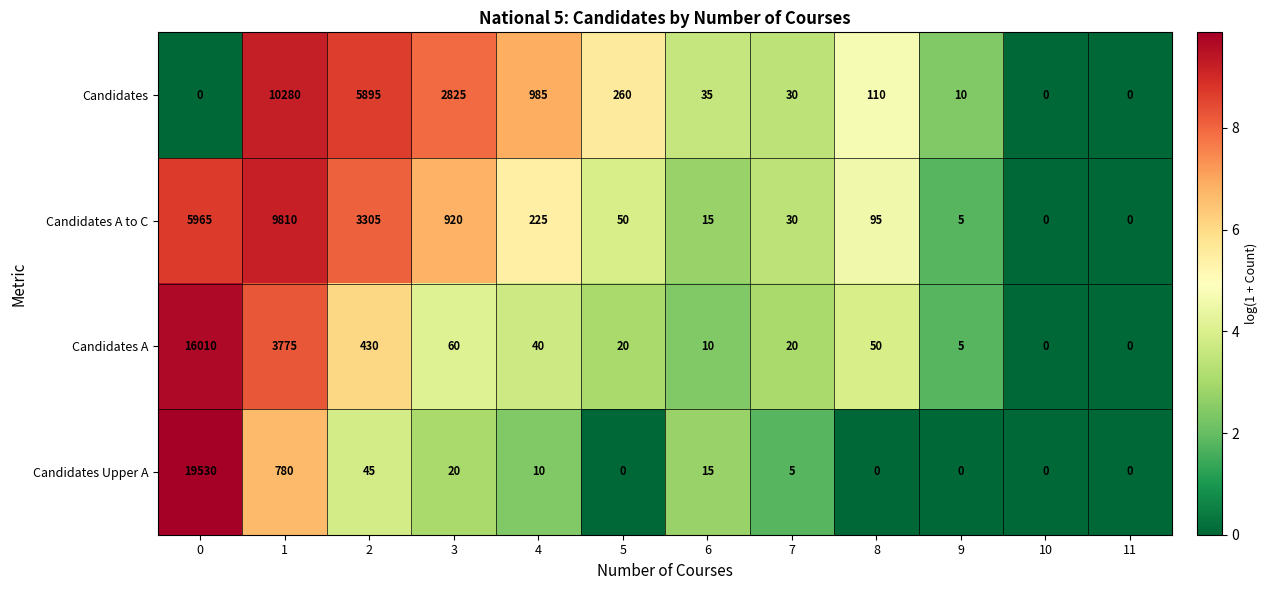

Is the value of Candidates at 9 greater than the value of Candidates Upper A at 8?

Yes